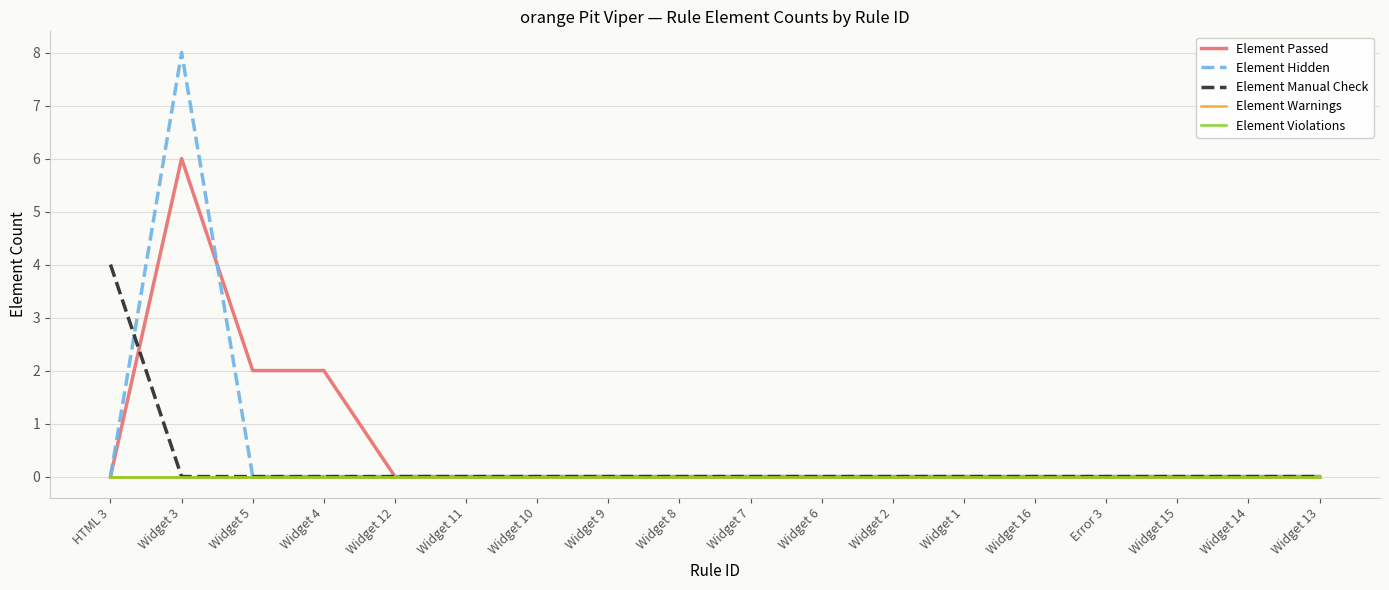

Is this an area chart (filled region under the line)?

No